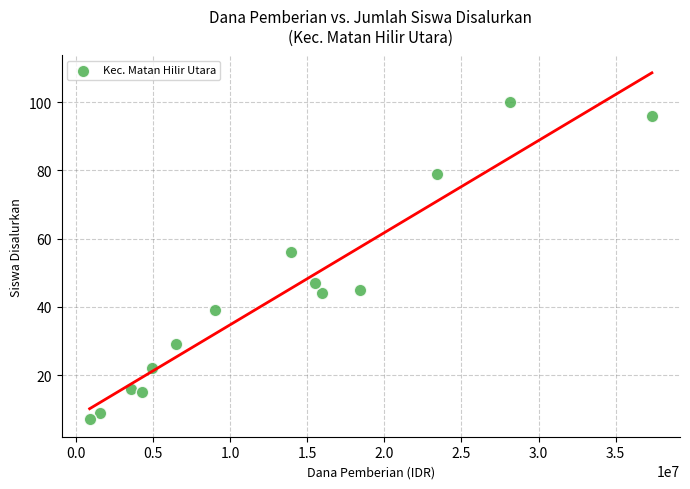

What is the range of Y values (max minus min)?

93